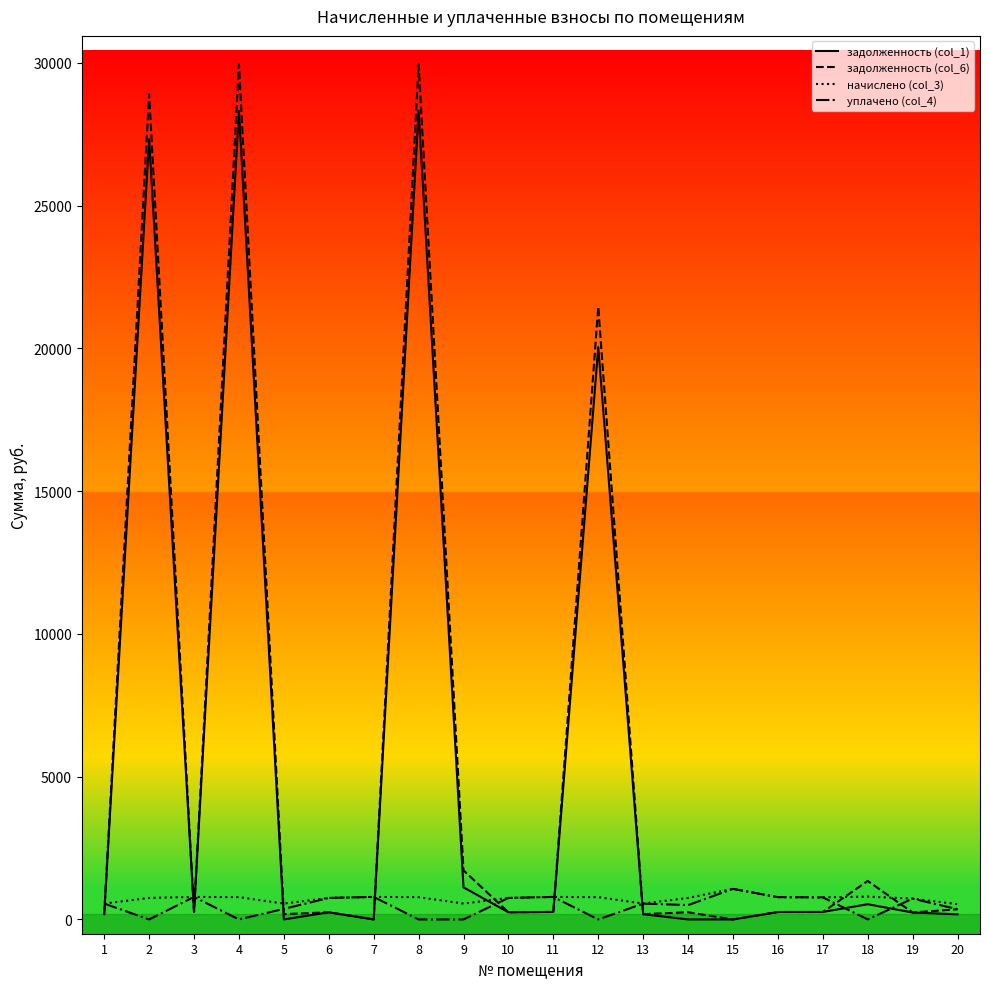

What is the difference between the highest and lowest values at 13?

370.3